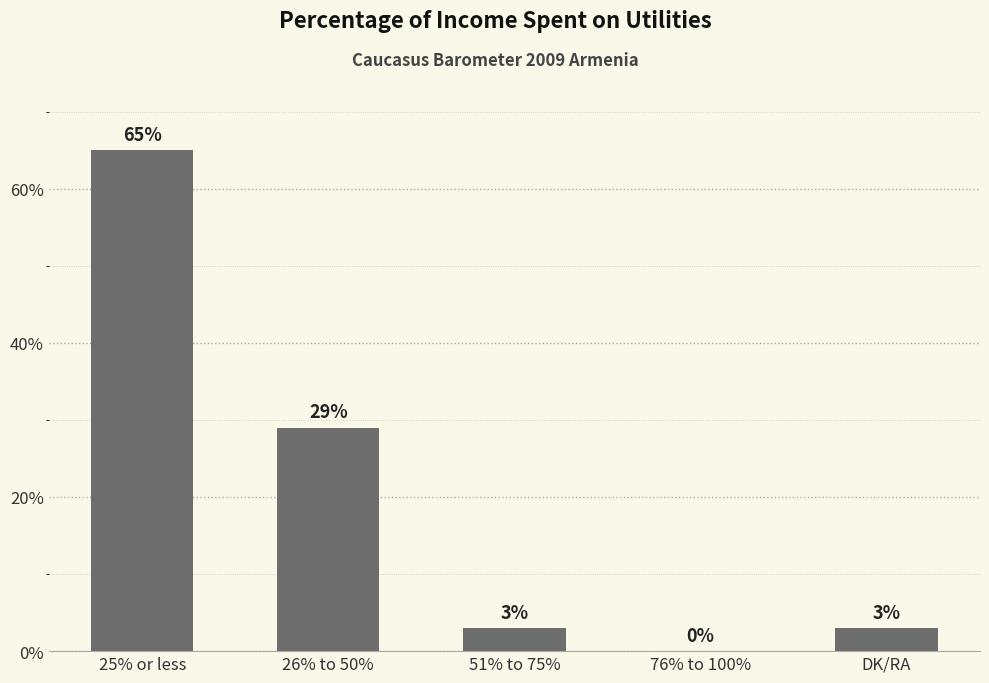

What is the sum of all values?

100